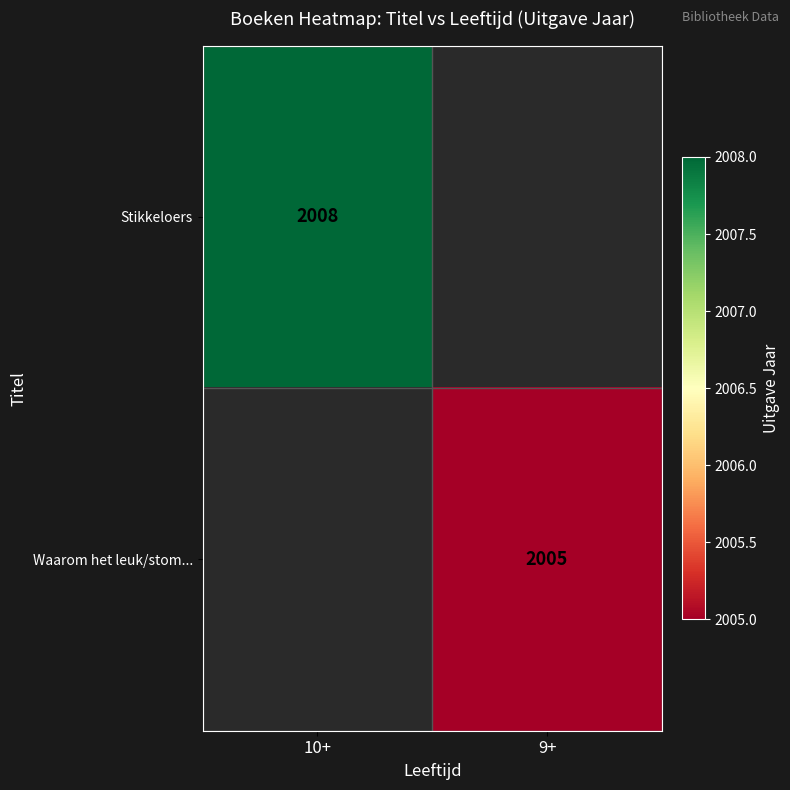

What is the smallest value displayed?

2005.0